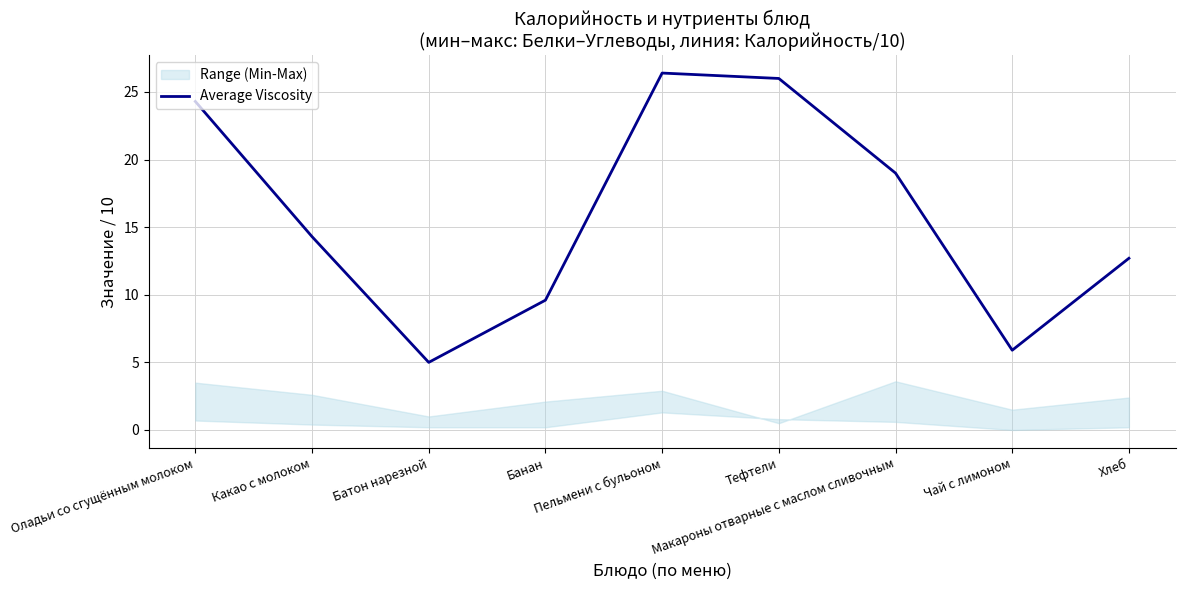

At which label is the value closest to 15?

Какао с молоком